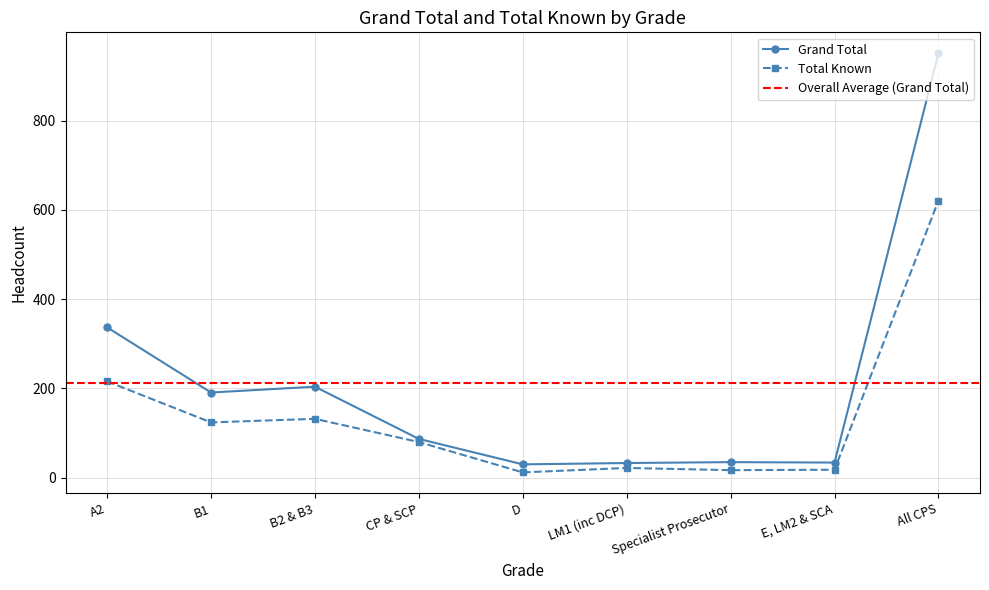

Rank the categories by Grand Total value from lowest to highest.

D, LM1 (inc DCP), E, LM2 & SCA, Specialist Prosecutor, CP & SCP, B1, B2 & B3, A2, All CPS